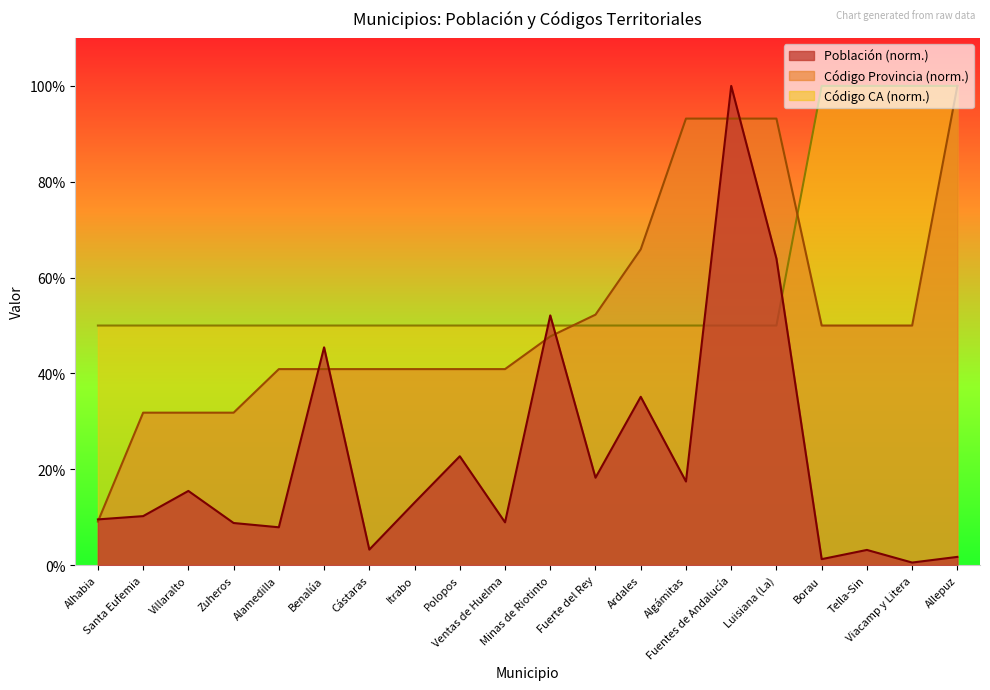

What is the lowest value of the Código CA series?

50.0